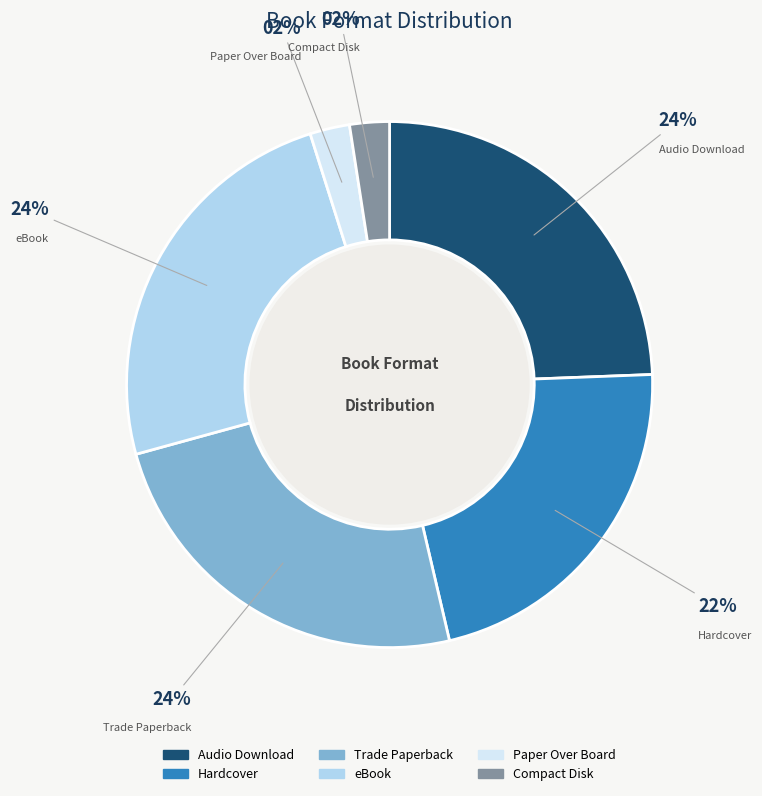

What percentage is the Trade Paperback slice, to the nearest percent?

24%